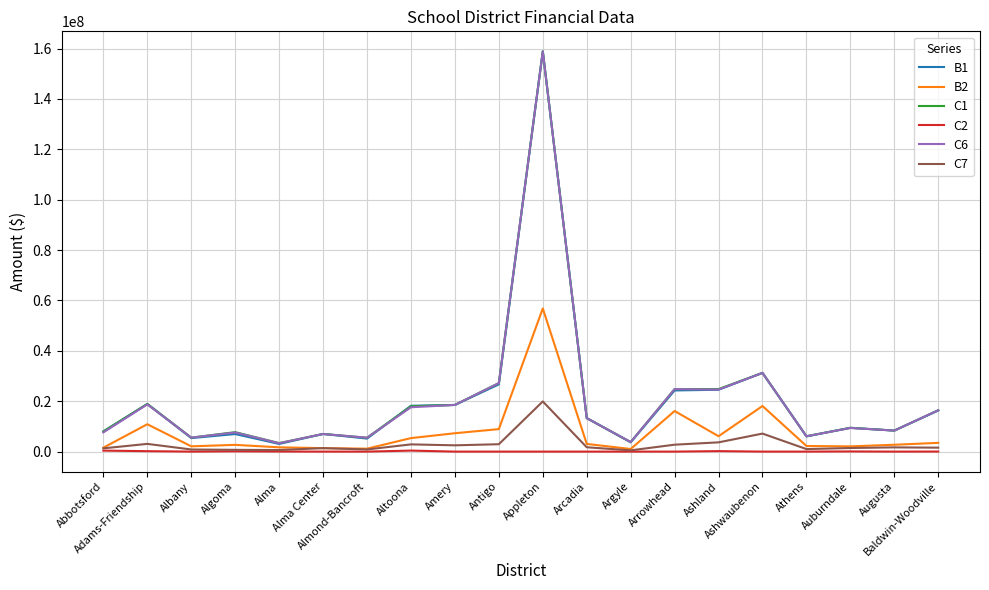

True or false: C2 and C6 cross at least once.

False